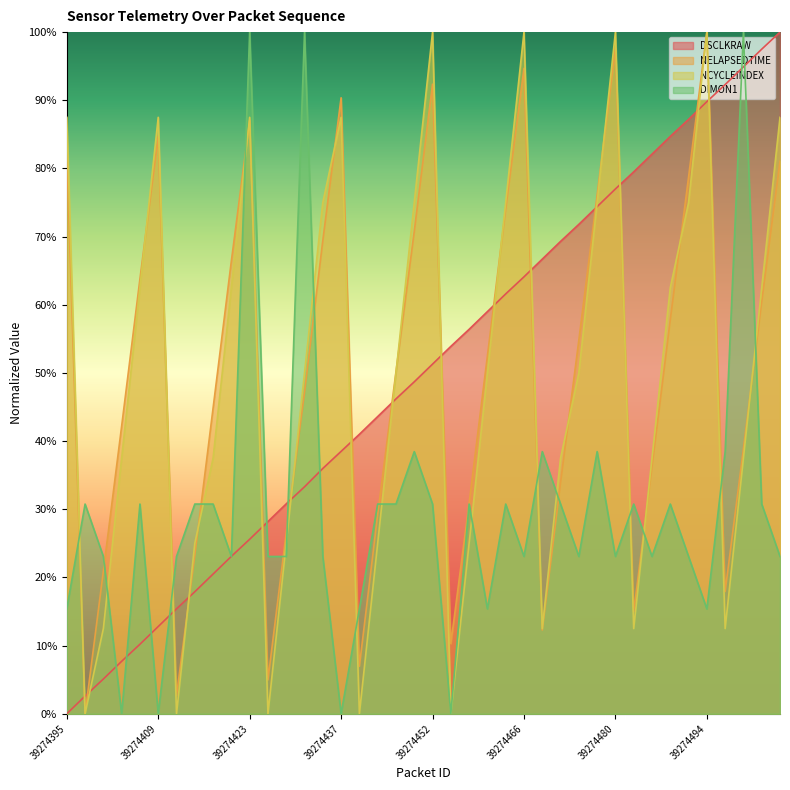

What is the value of the NCYCLEINDEX point at the 18th from the left?

0.2